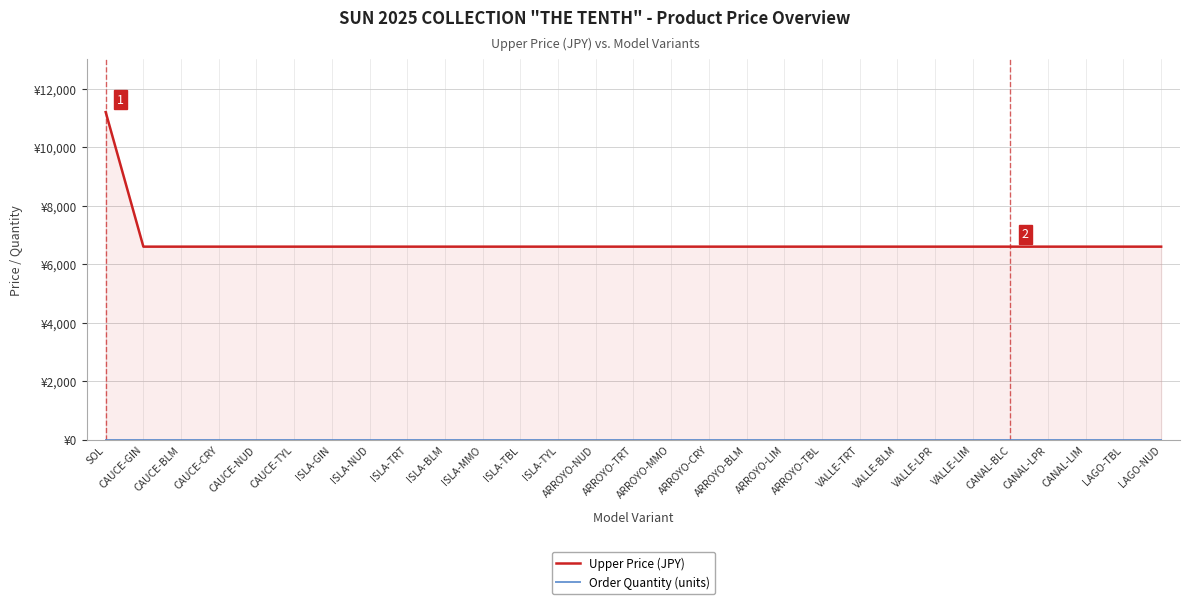

Reading left to right, transcribe all the data shown in this chart.

Upper Price (JPY): SOL=11200	CAUCE-GIN=6600	CAUCE-BLM=6600	CAUCE-CRY=6600	CAUCE-NUD=6600	CAUCE-TYL=6600	ISLA-GIN=6600	ISLA-NUD=6600	ISLA-TRT=6600	ISLA-BLM=6600	ISLA-MMO=6600	ISLA-TBL=6600	ISLA-TYL=6600	ARROYO-NUD=6600	ARROYO-TRT=6600	ARROYO-MMO=6600	ARROYO-CRY=6600	ARROYO-BLM=6600	ARROYO-LIM=6600	ARROYO-TBL=6600	VALLE-TRT=6600	VALLE-BLM=6600	VALLE-LPR=6600	VALLE-LIM=6600	CANAL-BLC=6600	CANAL-LPR=6600	CANAL-LIM=6600	LAGO-TBL=6600	LAGO-NUD=6600
Order Quantity (units): SOL=0	CAUCE-GIN=0	CAUCE-BLM=0	CAUCE-CRY=0	CAUCE-NUD=0	CAUCE-TYL=0	ISLA-GIN=0	ISLA-NUD=0	ISLA-TRT=0	ISLA-BLM=0	ISLA-MMO=0	ISLA-TBL=0	ISLA-TYL=0	ARROYO-NUD=0	ARROYO-TRT=0	ARROYO-MMO=0	ARROYO-CRY=0	ARROYO-BLM=0	ARROYO-LIM=0	ARROYO-TBL=0	VALLE-TRT=0	VALLE-BLM=0	VALLE-LPR=0	VALLE-LIM=0	CANAL-BLC=0	CANAL-LPR=0	CANAL-LIM=0	LAGO-TBL=0	LAGO-NUD=0